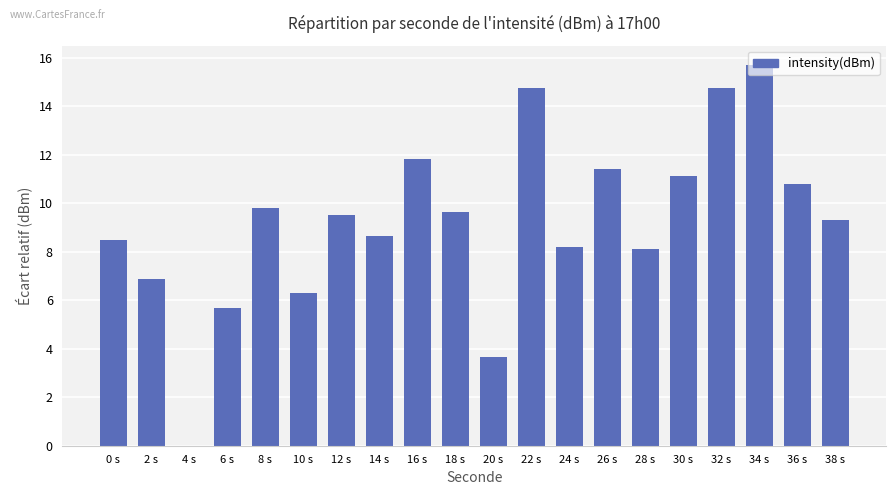

What is the sum of all values?

184.6